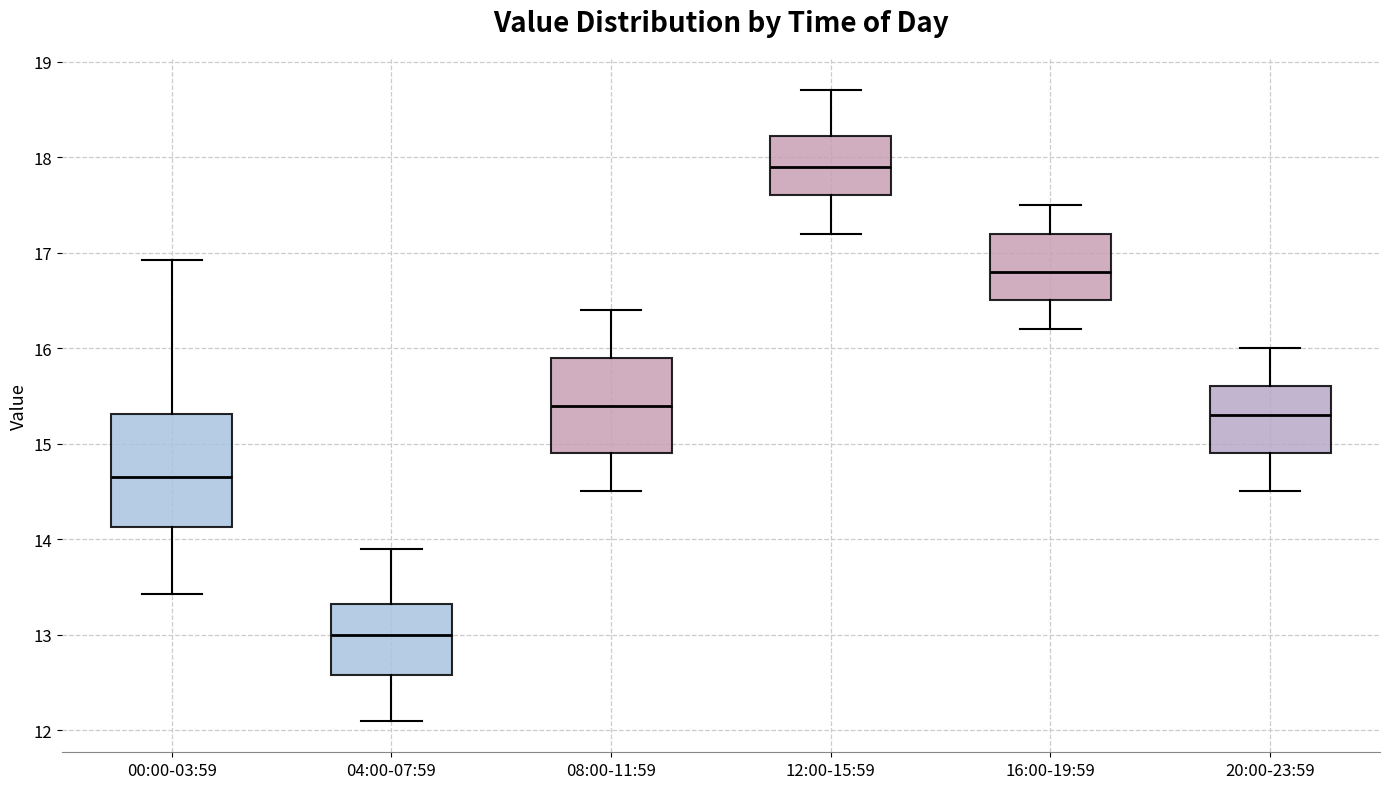

Reading left to right, transcribe this box plot: for each box, give where its median line is, the range the box spans, and where its two whiskers end, as read against the y-axis. The values are not printed on the chart, so give them approximately, as read against the axis.

00:00-03:59: median 14.7, box 14.1 to 15.3, whiskers 13.4 to 16.9
04:00-07:59: median 13.0, box 12.6 to 13.3, whiskers 12.1 to 13.9
08:00-11:59: median 15.4, box 14.9 to 15.9, whiskers 14.5 to 16.4
12:00-15:59: median 17.9, box 17.6 to 18.2, whiskers 17.2 to 18.7
16:00-19:59: median 16.8, box 16.5 to 17.2, whiskers 16.2 to 17.5
20:00-23:59: median 15.3, box 14.9 to 15.6, whiskers 14.5 to 16.0